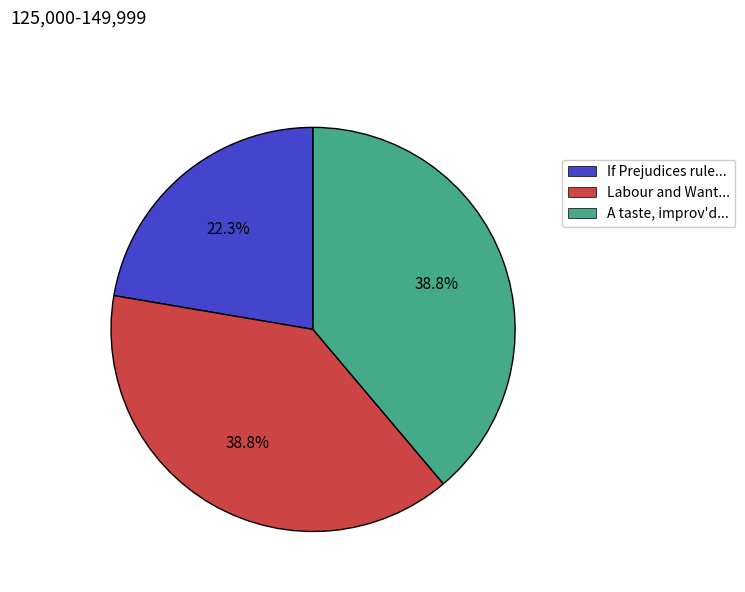

Count the number of slices in the pie.

3